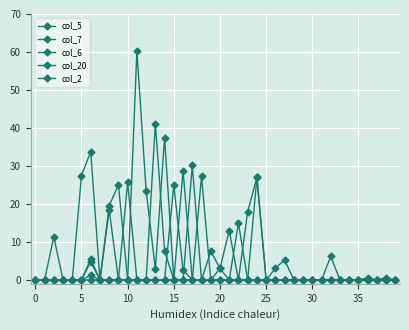

How many series are shown in this chart?

5